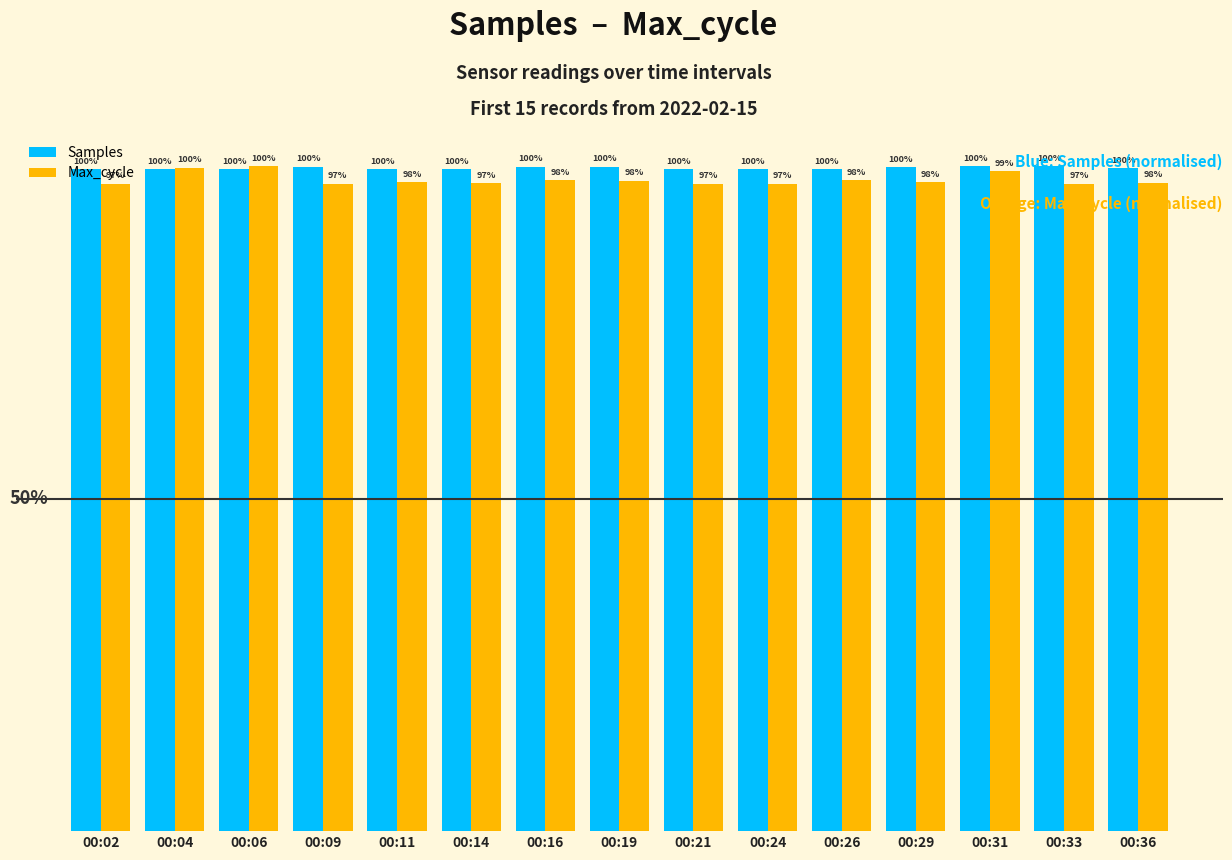

Where is Samples nearest to the value 99?

00:06